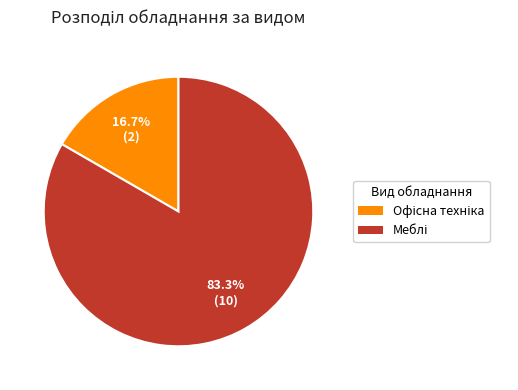

Count the number of slices in the pie.

2